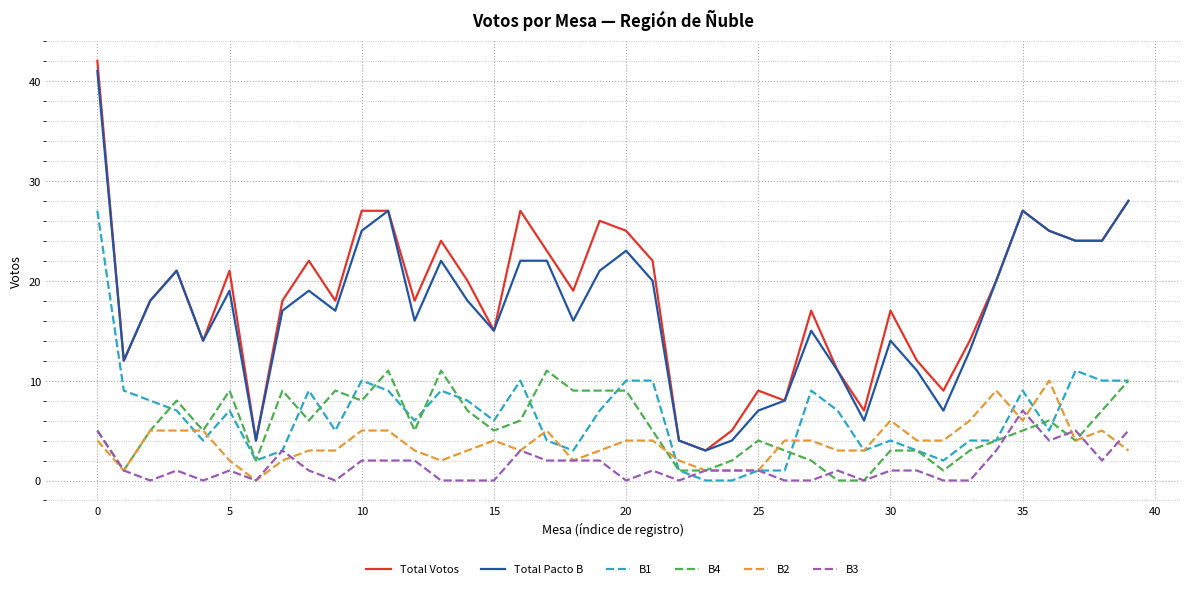

True or false: B3 and Total Votos intersect in this chart.

False